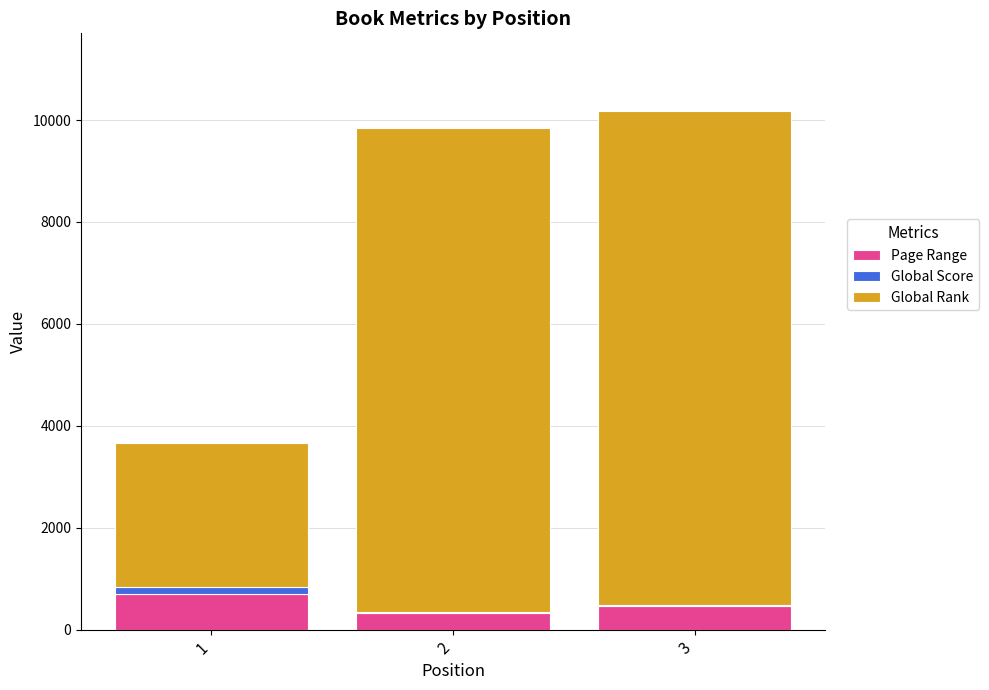

Does the chart contain stacked bars?

Yes